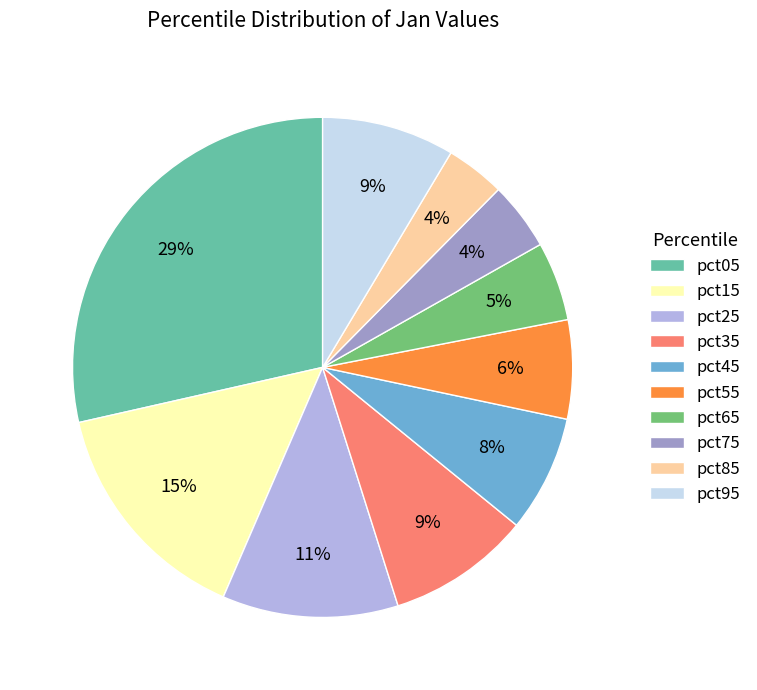

Is there a majority slice in this chart?

No